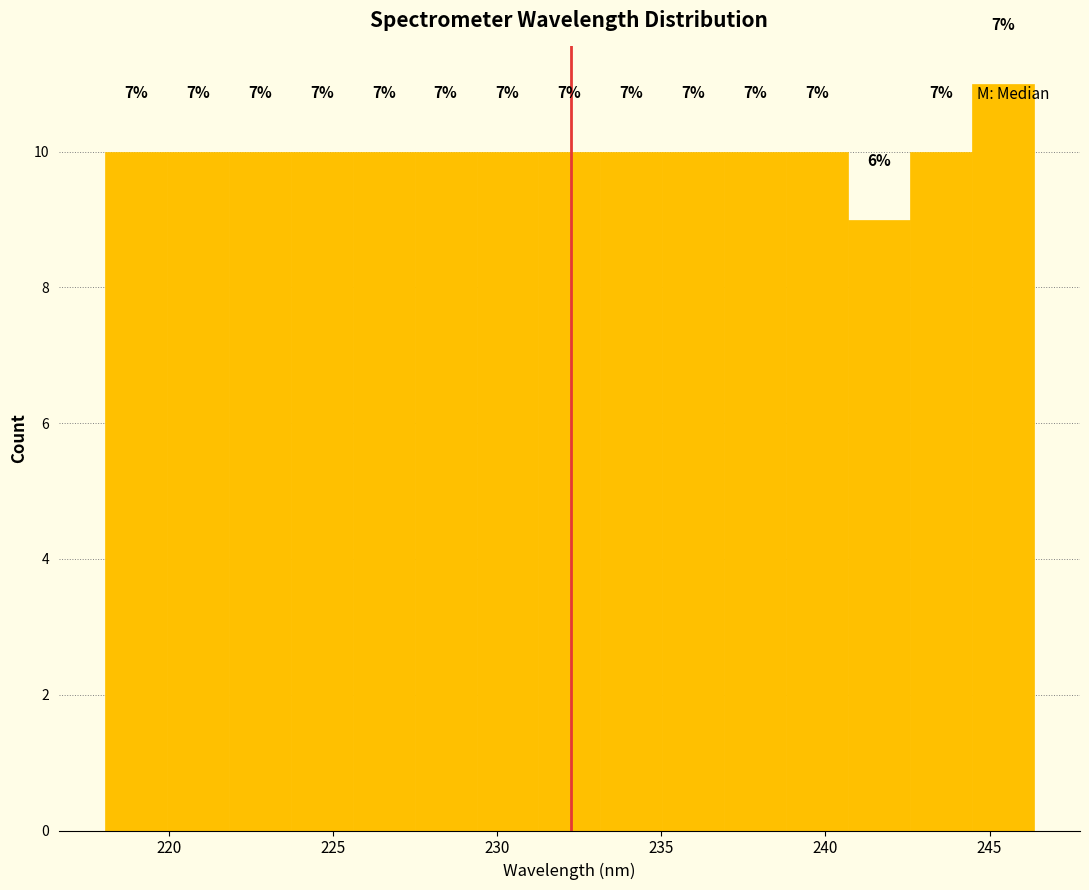

Around what value on the x-axis is the tallest bar? Give the approximate position of its centre, as read against the axis.

245.5